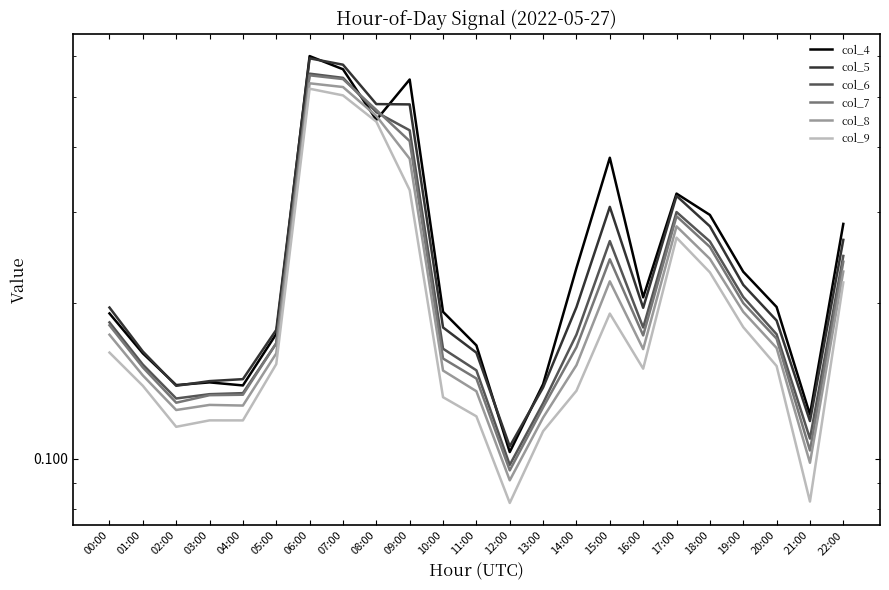

List the series in order of their peak value, lowest first.

col_9, col_8, col_7, col_6, col_5, col_4